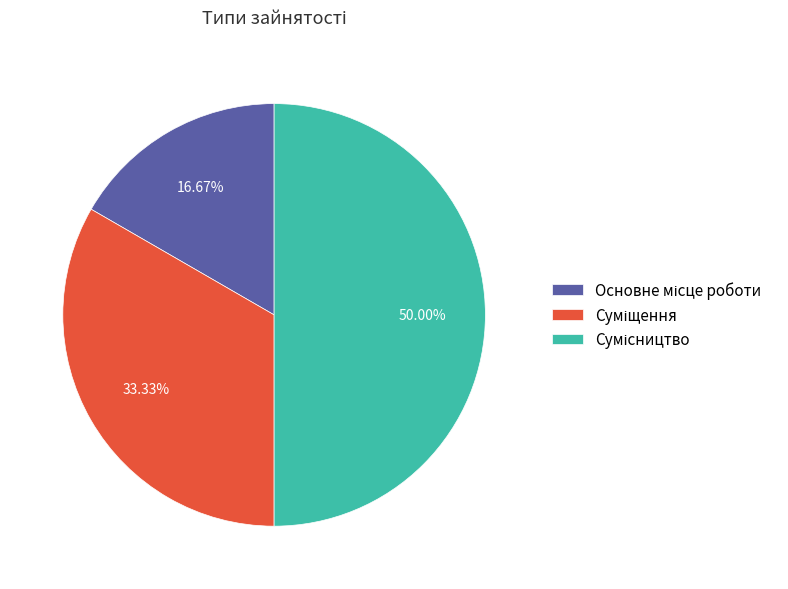

To the nearest percent, what is the average slice percentage?

33%